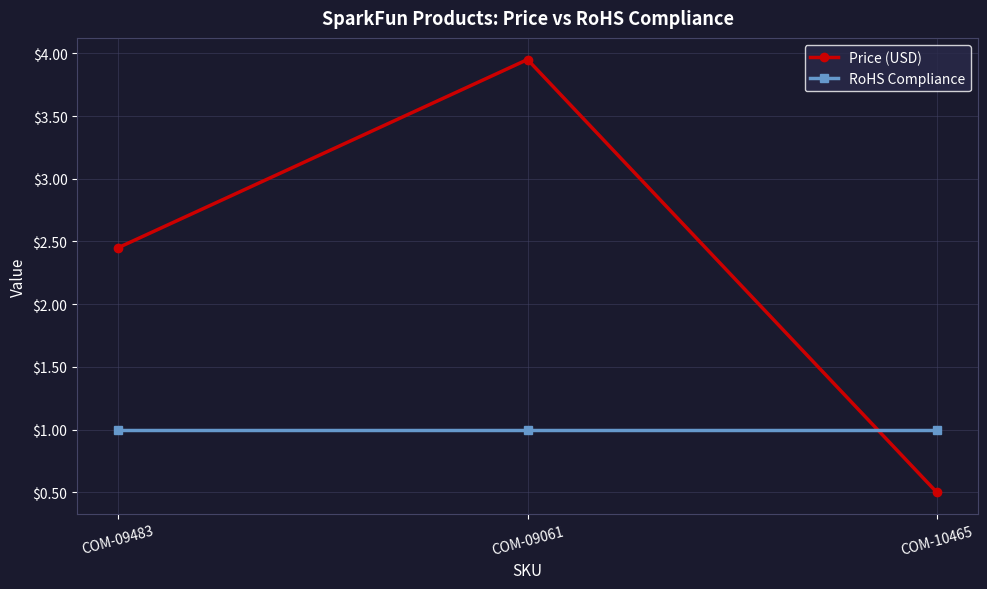

What position from the right is COM-10465?

1